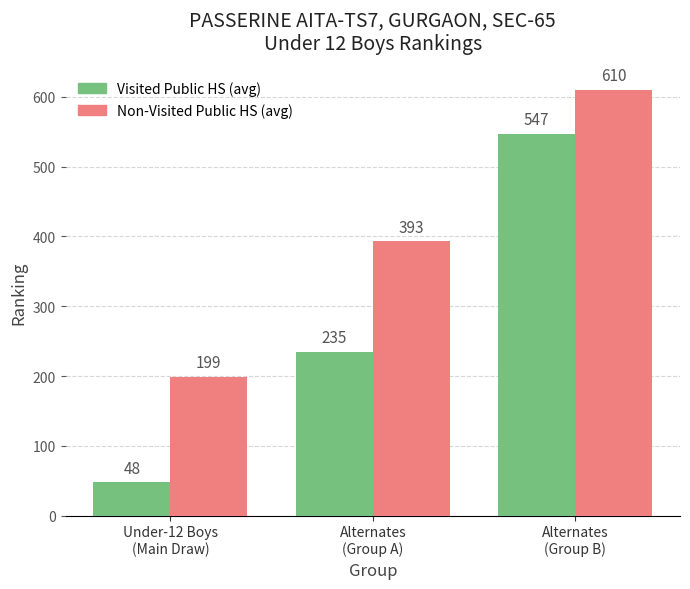

What is the spread (max minus min) of values at Alternates
(Group B)?

63